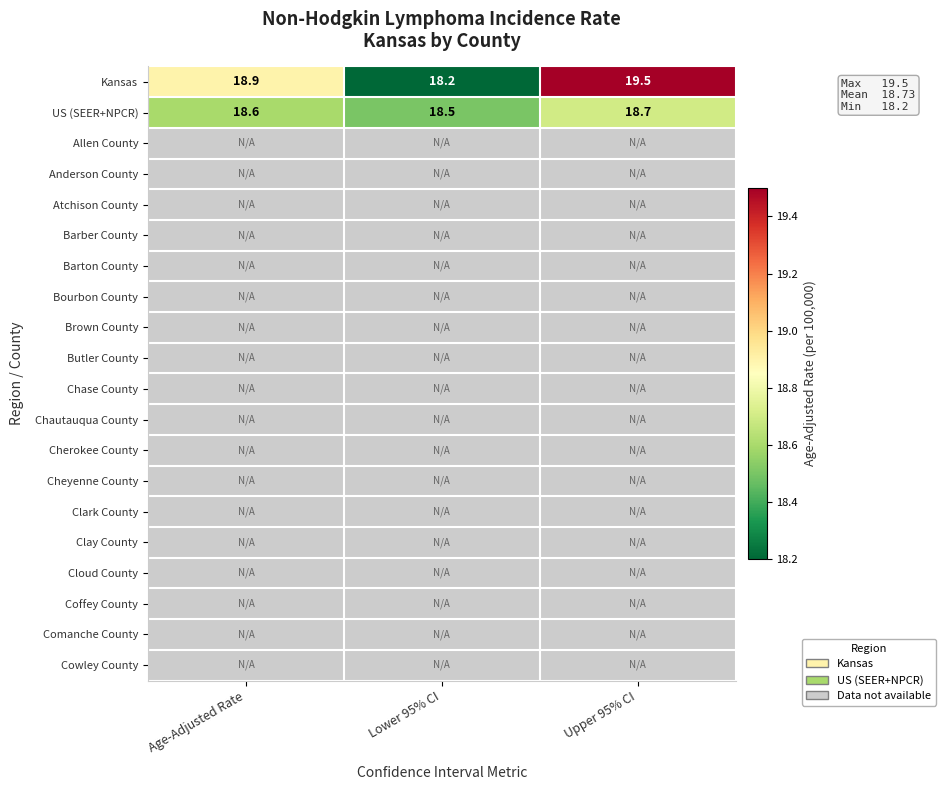

What is the greatest value displayed?

19.5